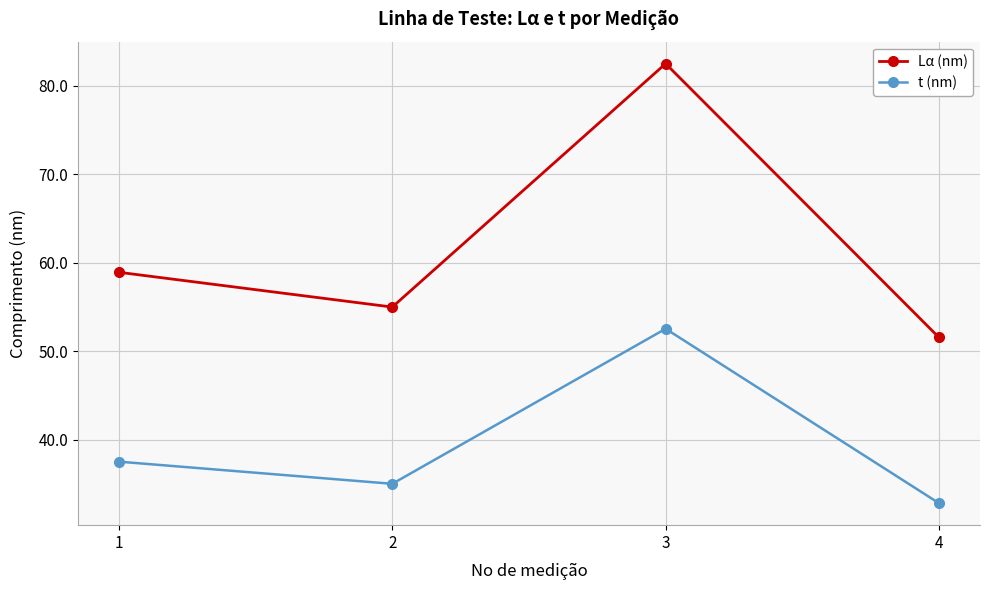

Read the t (nm) value at 1.

37.5